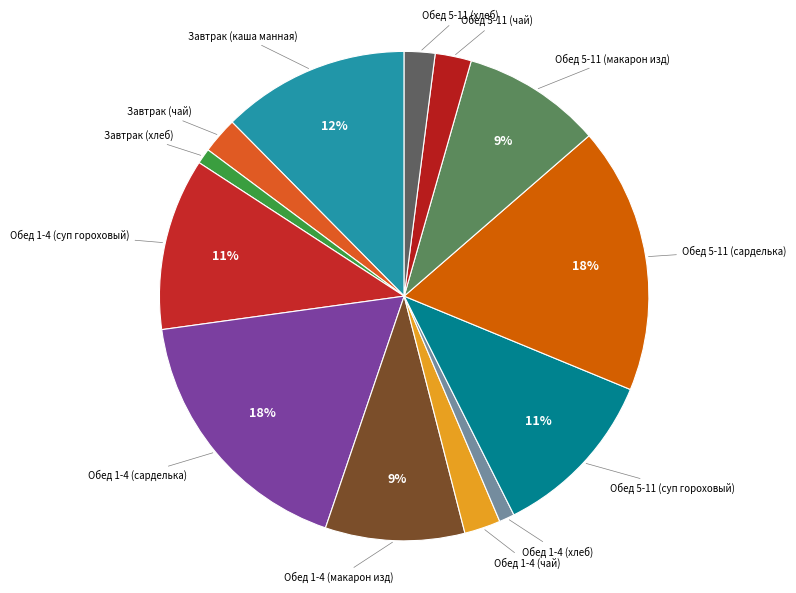

Between Обед 1-4 (суп гороховый) and Обед 1-4 (хлеб), which is larger?

Обед 1-4 (суп гороховый)